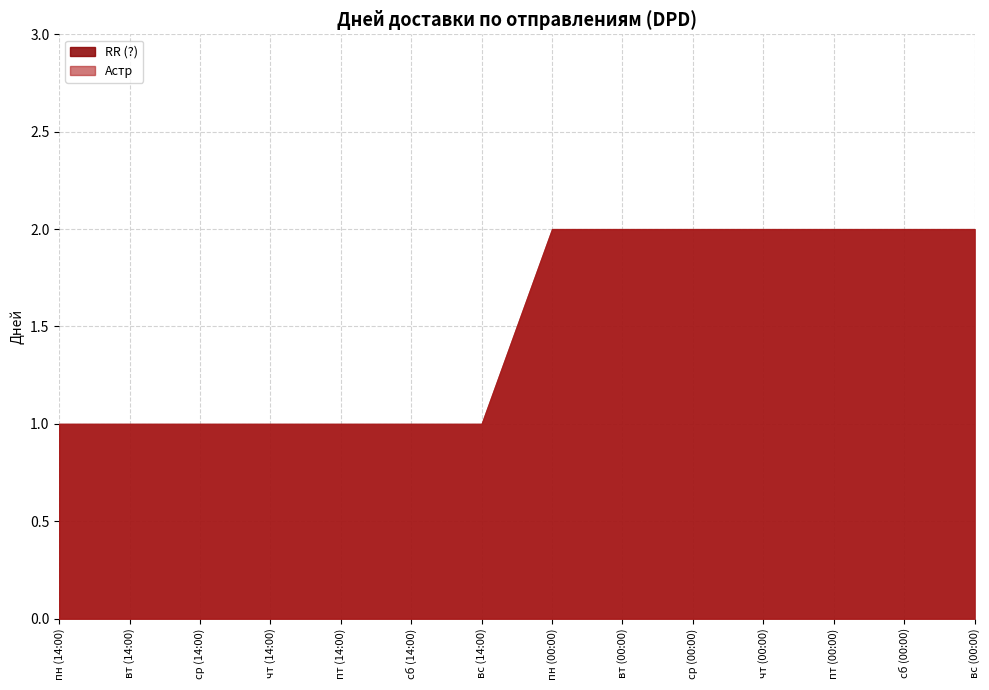

The value of Астр at вт (14:00) is 1. True or false?

False